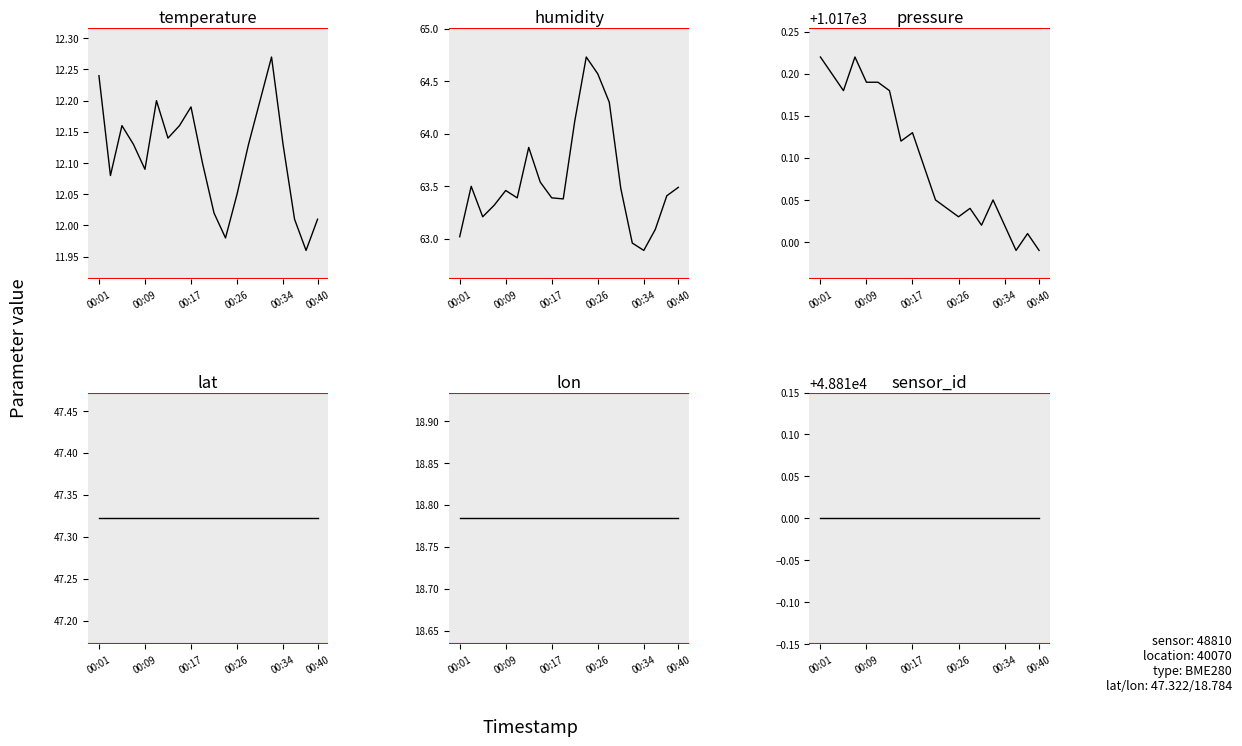

What is the approximate value of humidity at 00:01?

63.0